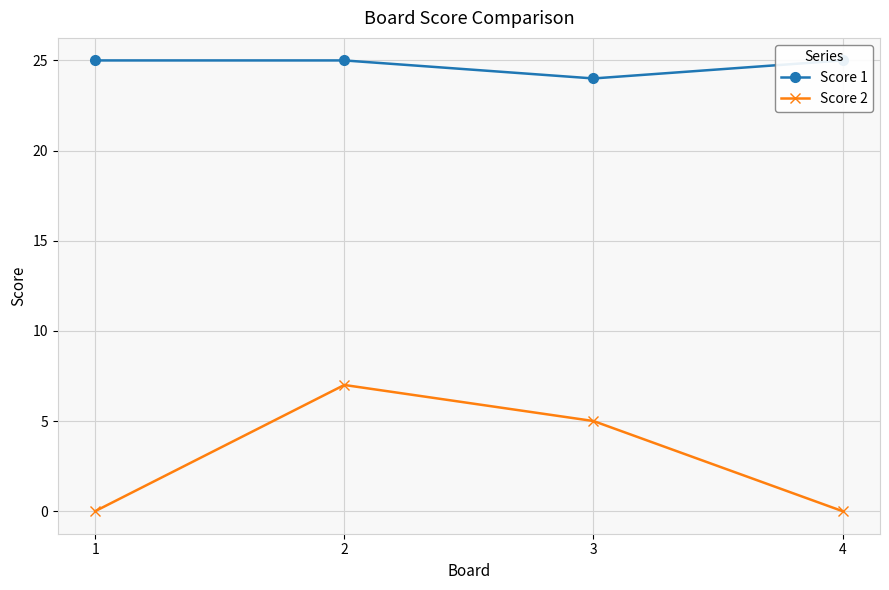

Does the chart display data point markers on the line(s)?

Yes